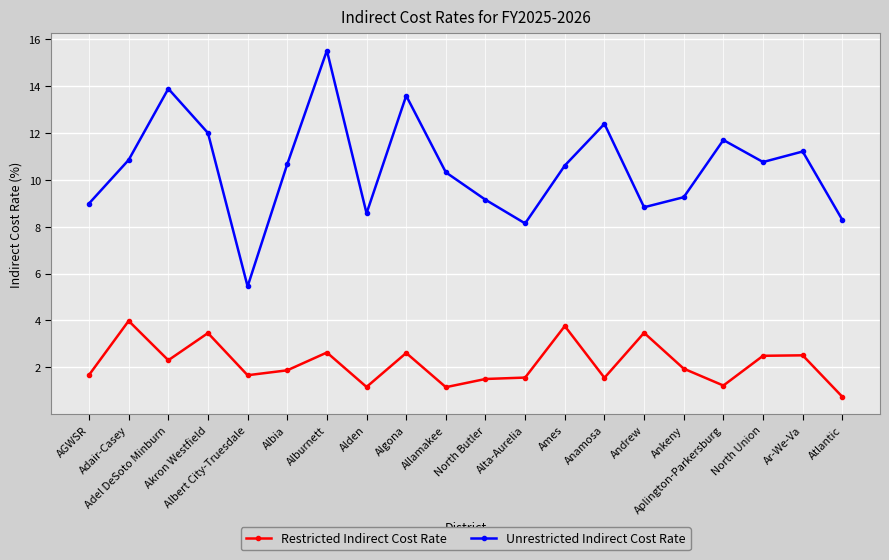

Which series has the largest total across all categories?

Unrestricted Indirect Cost Rate